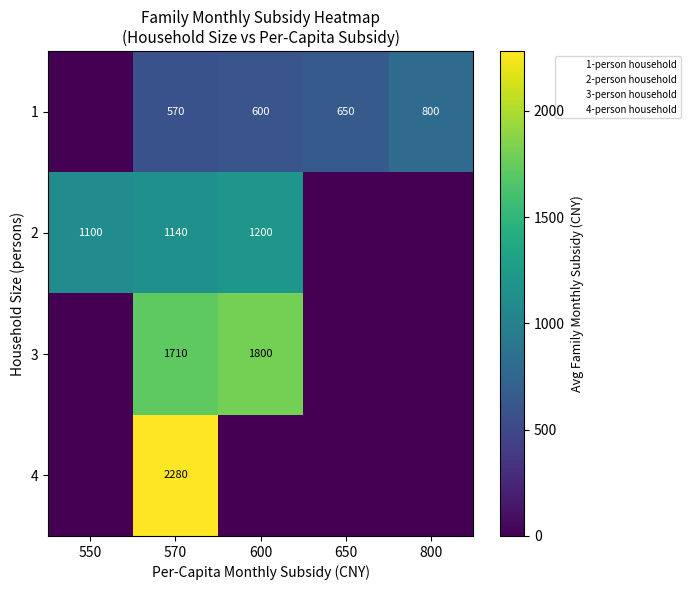

What is the difference between the highest and lowest values at 570?

1710